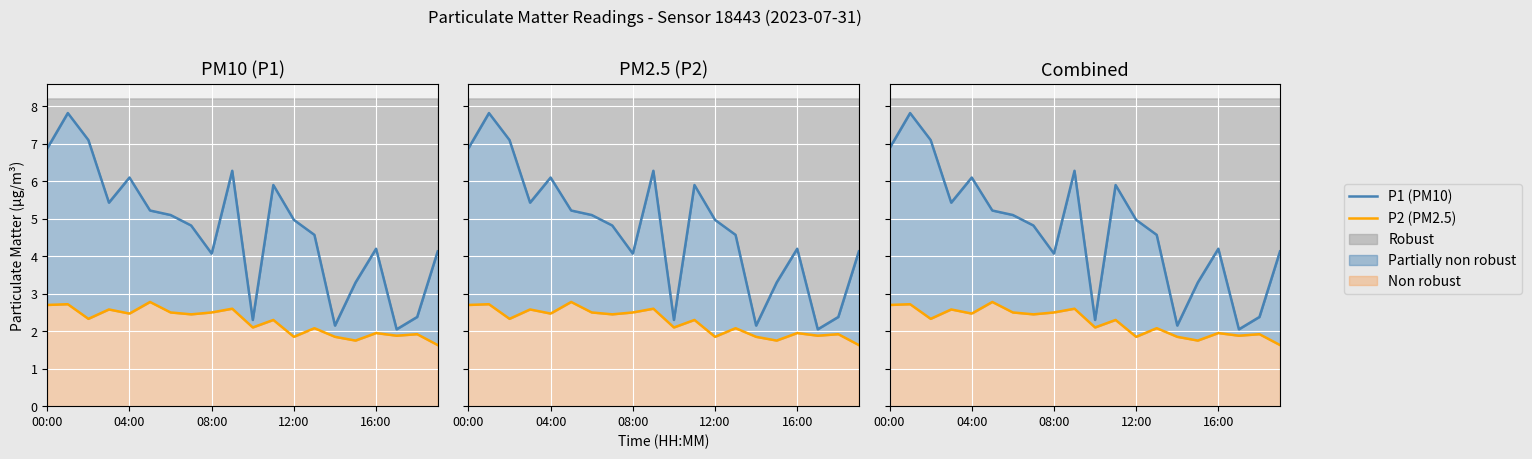

Reading right to left, list all the values displayed in this chart.

P1 (PM10): 4.1	2.4	2.0	4.2	3.3	2.1	4.6	5.0	5.9	2.3	6.3	4.1	4.8	5.1	5.2	6.1	5.4	7.1	7.8	6.9
P2 (PM2.5): 1.6	1.9	1.9	1.9	1.8	1.9	2.1	1.9	2.3	2.1	2.6	2.5	2.5	2.5	2.8	2.5	2.6	2.3	2.7	2.7